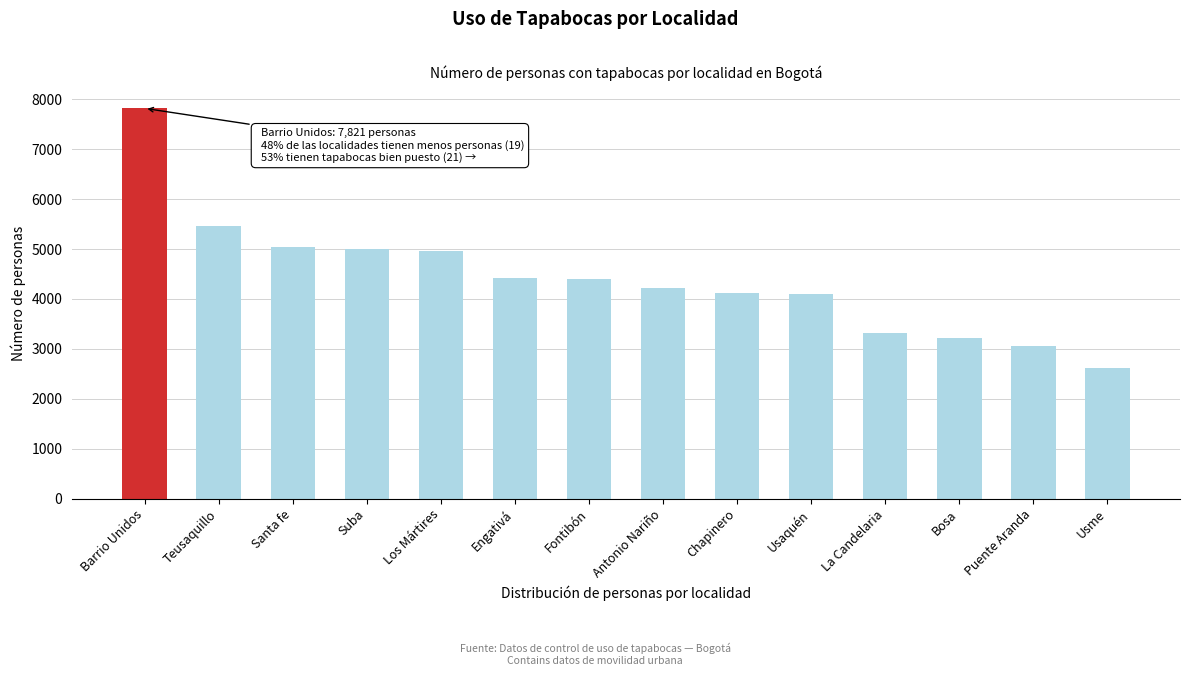

What is the sum of all values?

61766